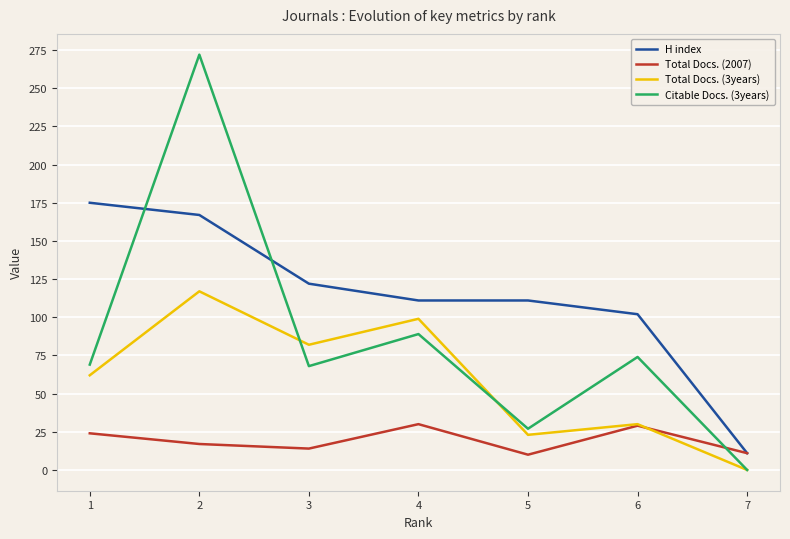

Between which two adjacent categories do Citable Docs. (3years) and Total Docs. (2007) first intersect?

6 and 7